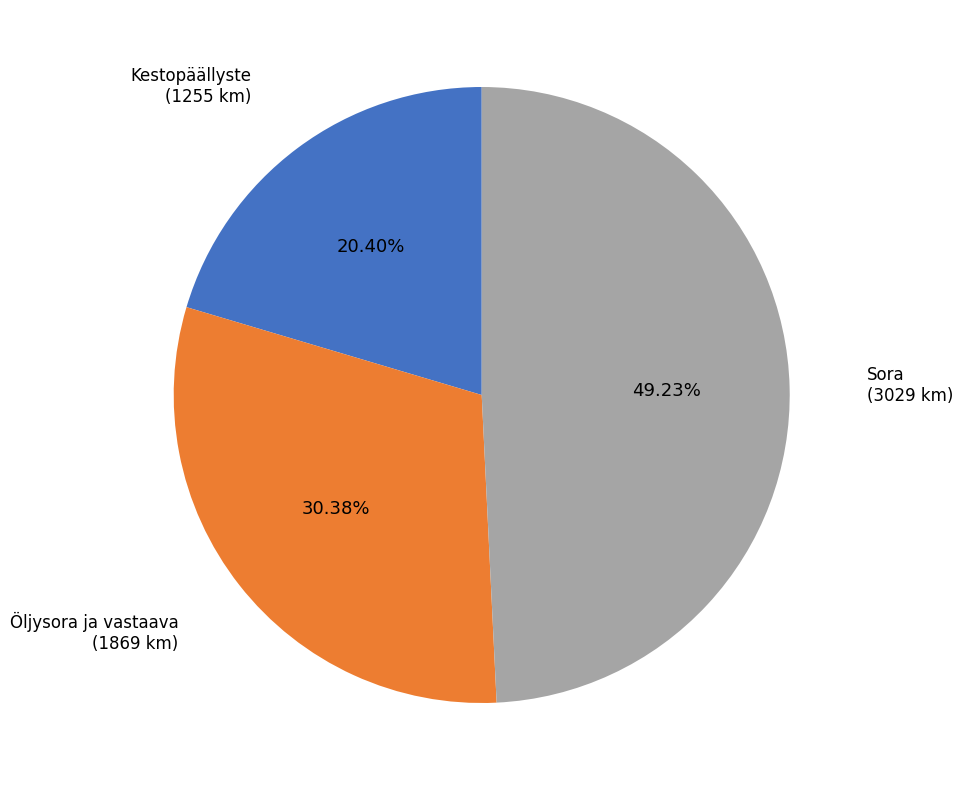

To the nearest percent, what is the difference between the largest and smallest slice percentages?

29%